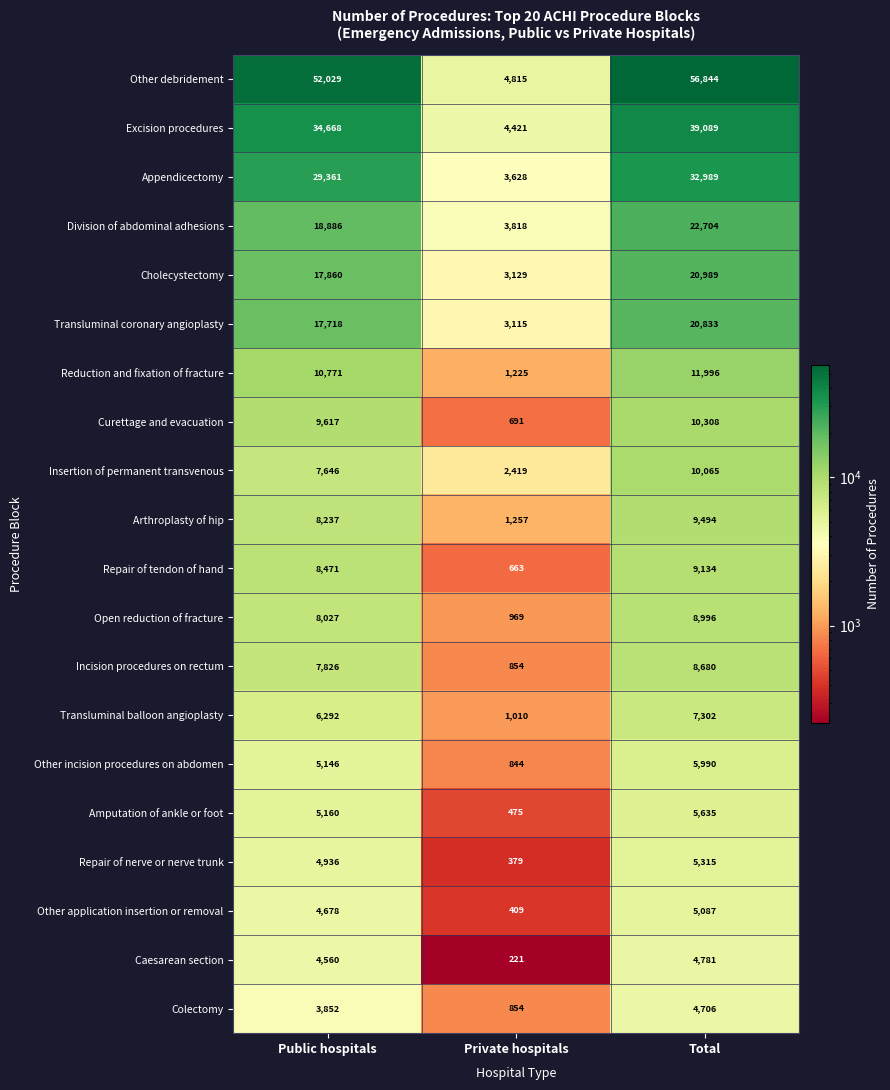

Which category has the lowest value in the Insertion of permanent transvenous series?

Private hospitals